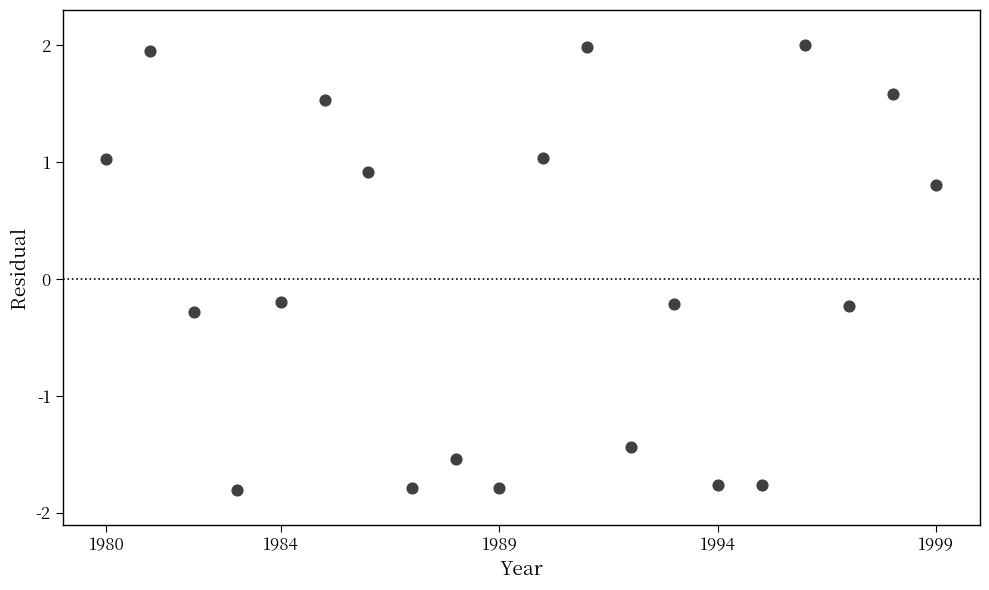

What is the range of Y values (max minus min)?

3.8